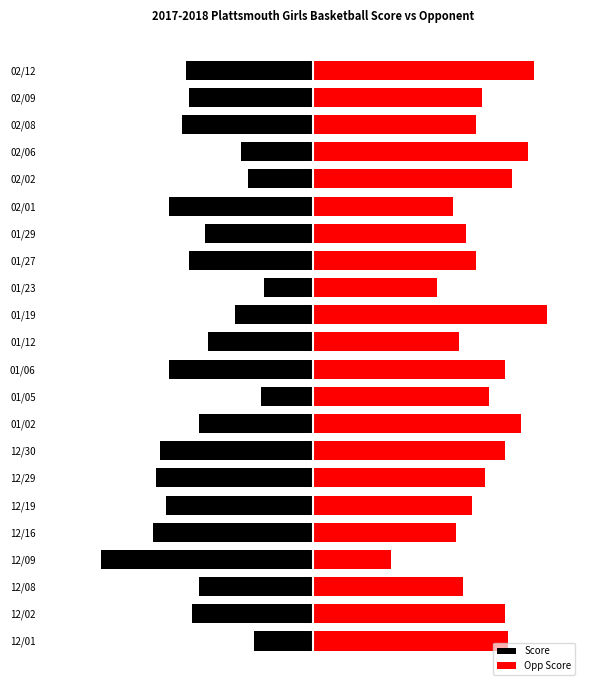

Is it true that Score equals -78 at 01/06?

False